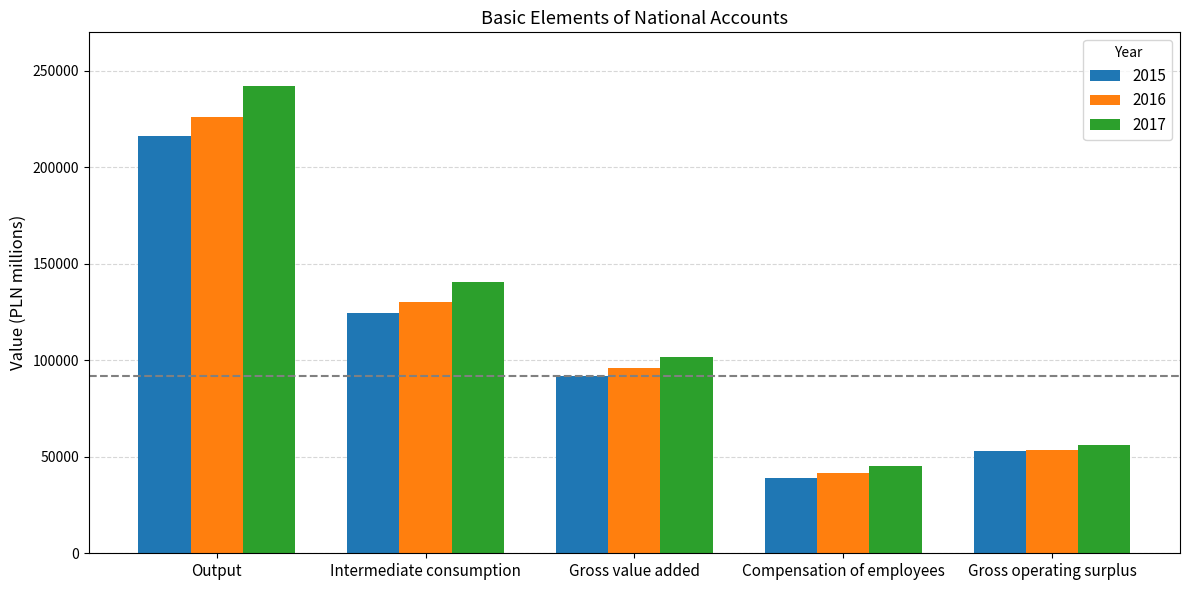

Reading right to left, transcribe all the data shown in this chart.

2015: 52949	38758	92023	124418	216441
2016: 53647	41785	95794	130110	225904
2017: 56278	45210	101863	140376	242239